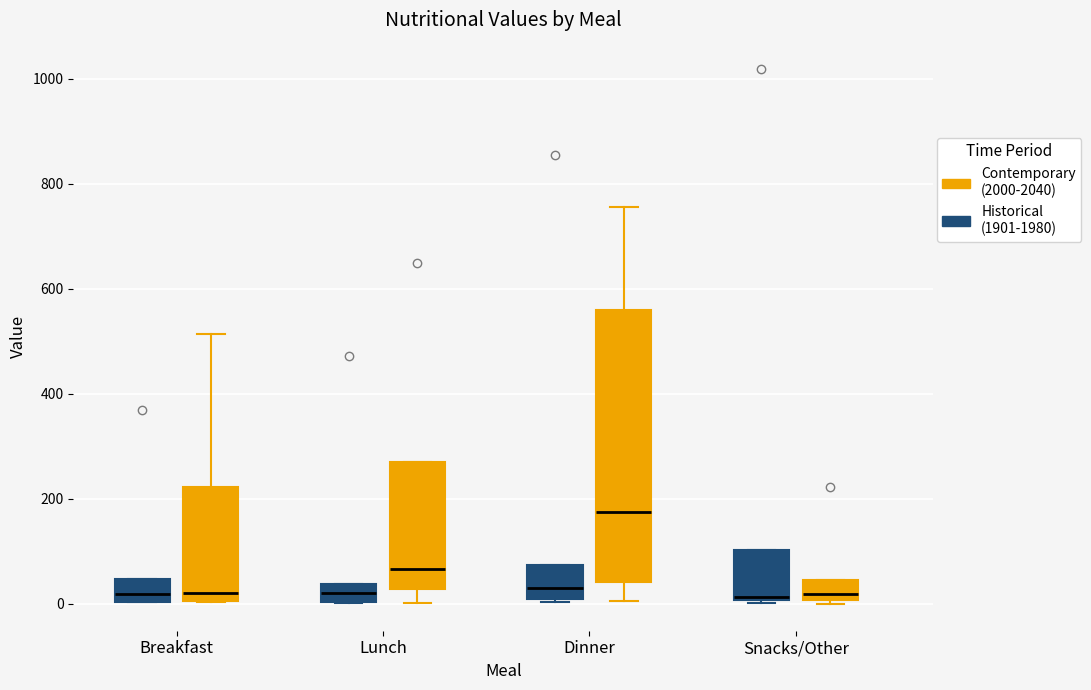

Where is the upper edge of the box for Lunch (Contemporary (2000-2040)) on the y-axis? The values are not printed on the chart, so give them approximately, as read against the axis.

280